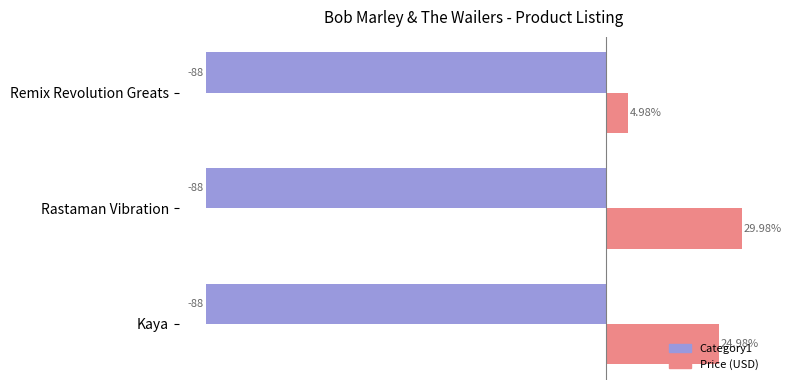

At which category is the sum across all series the highest?

Rastaman Vibration